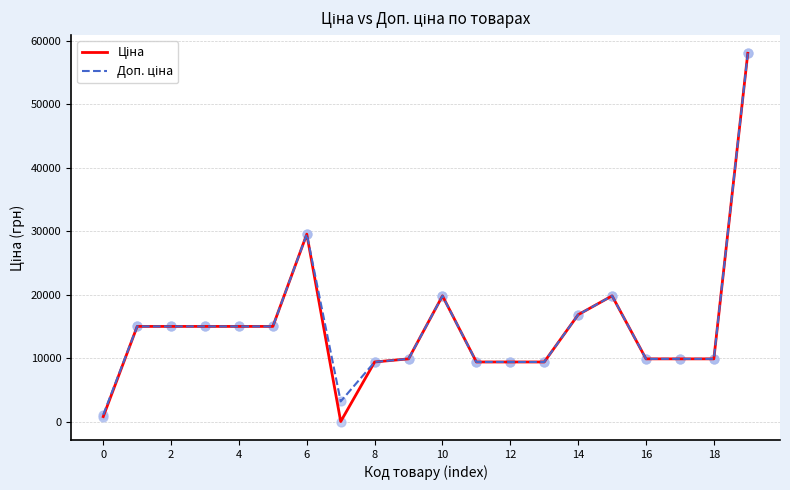

What is the greatest value displayed?

58037.0